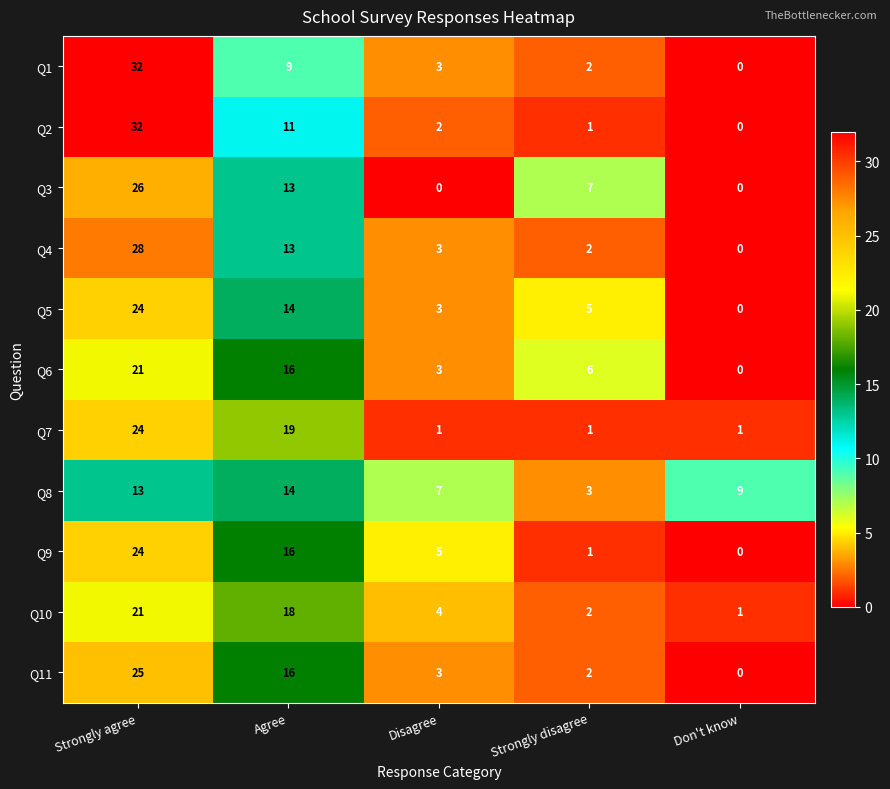

What is the total value across all series at Don't know?

11